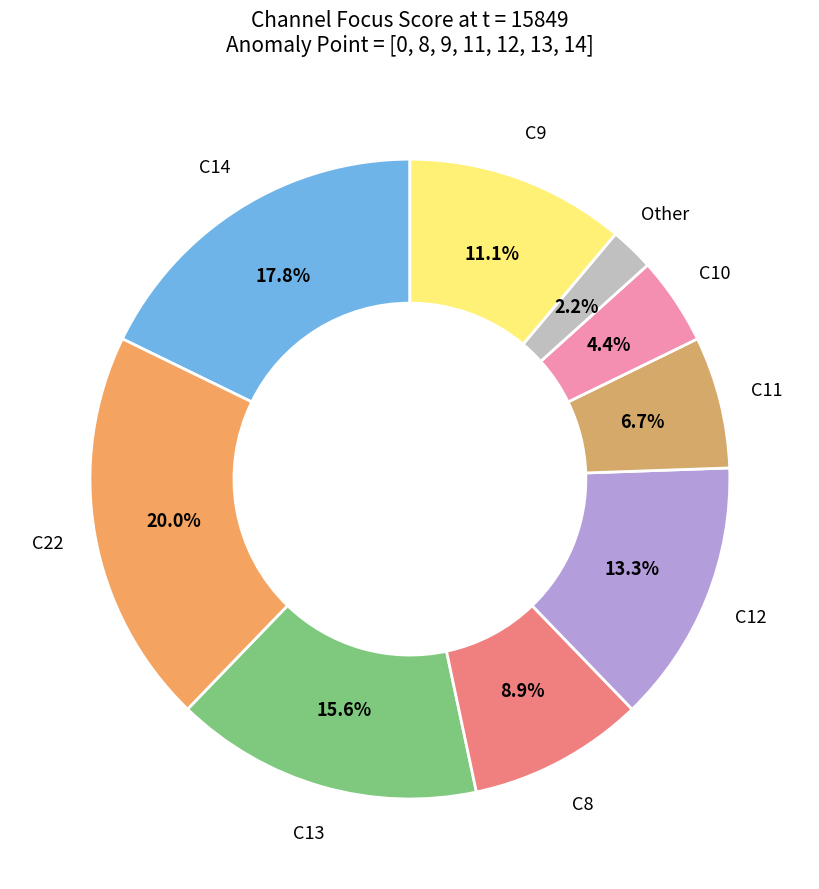

How many slices are in this pie chart?

9